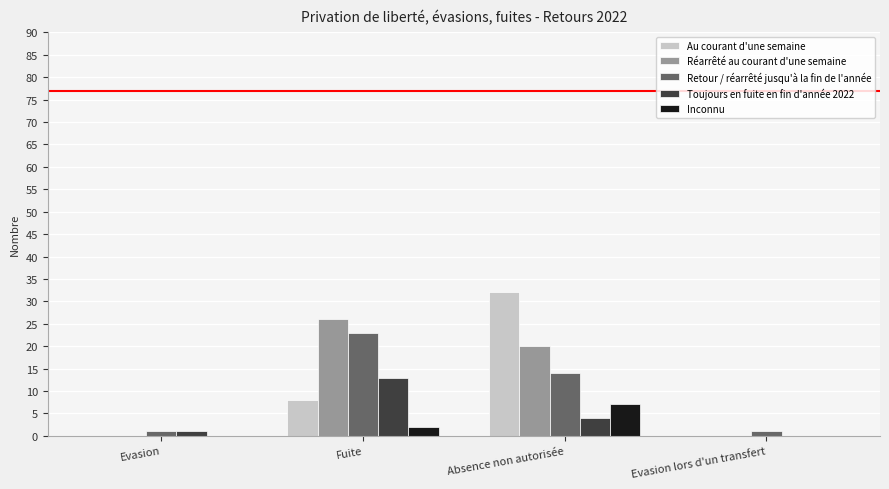

What is the sum of the Retour / réarrêté jusqu'à la fin de l'année values at Absence non autorisée and Evasion?

15